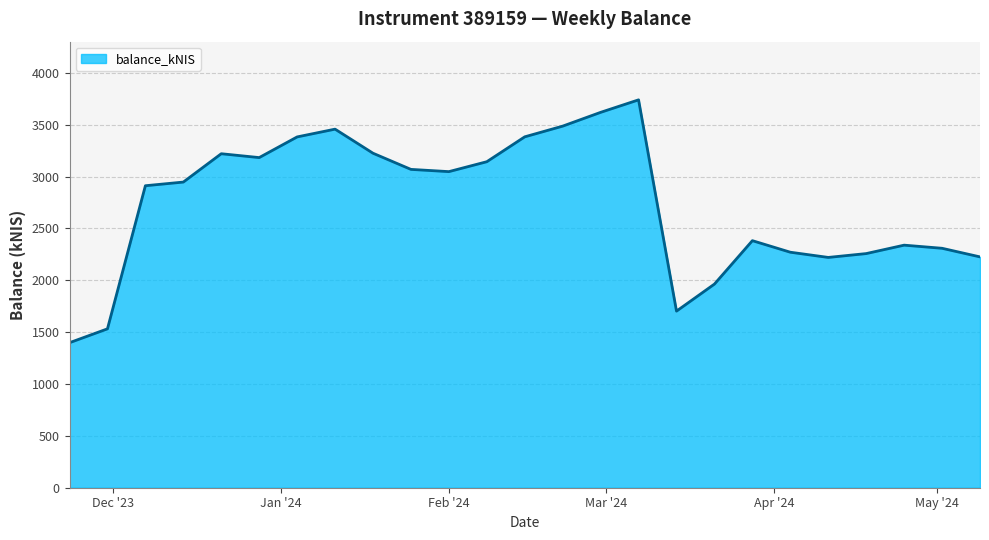

What is the smallest value displayed?

1398.0